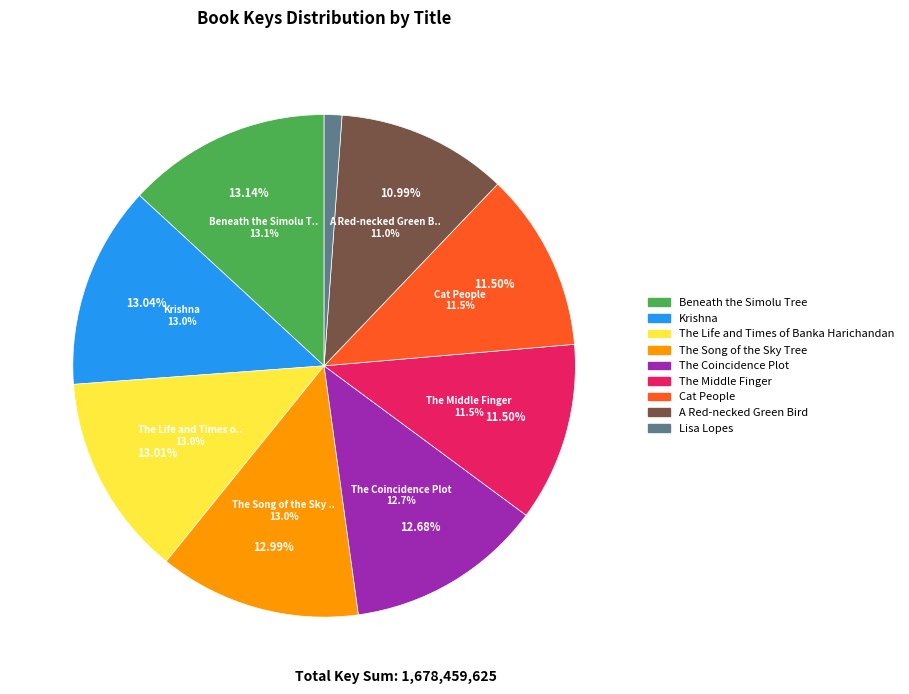

To the nearest percent, what is the difference between the Lisa Lopes and Beneath the Simolu Tree slice percentages?

12%